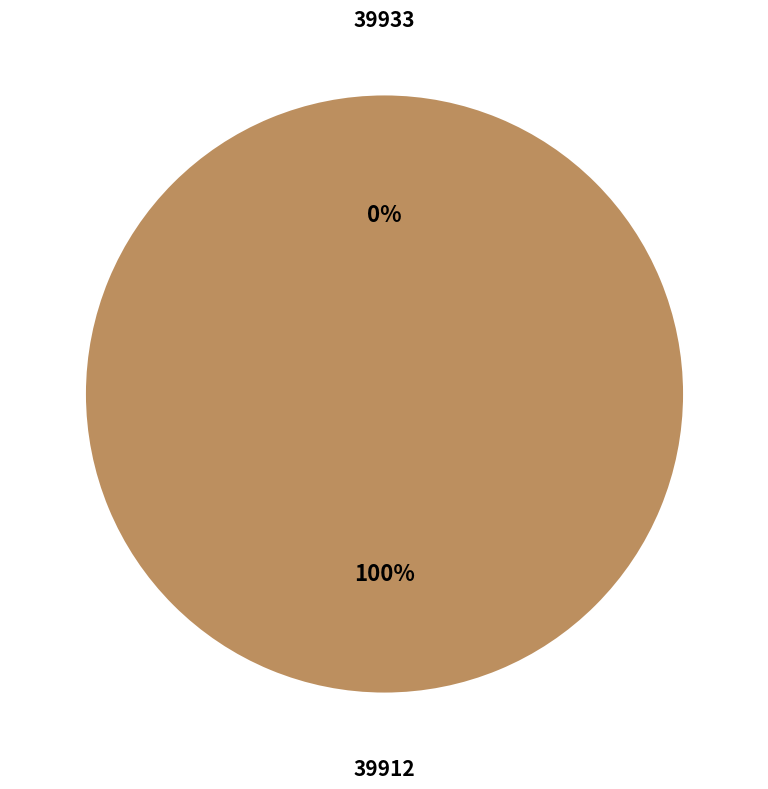

How many slices are in this pie chart?

2